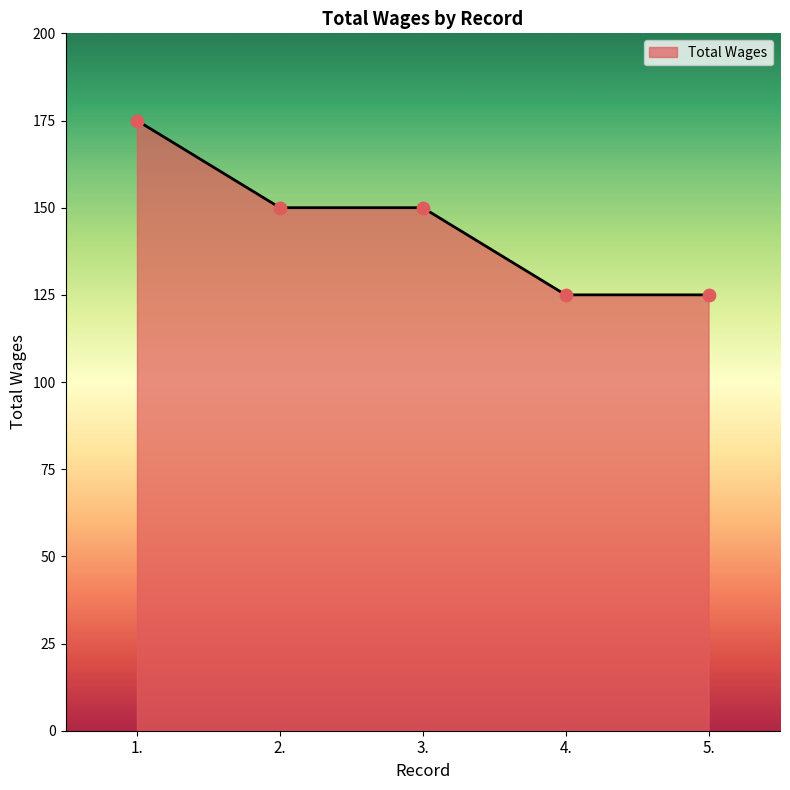

What is the ratio of the value at 4. to the value at 1.?

0.7